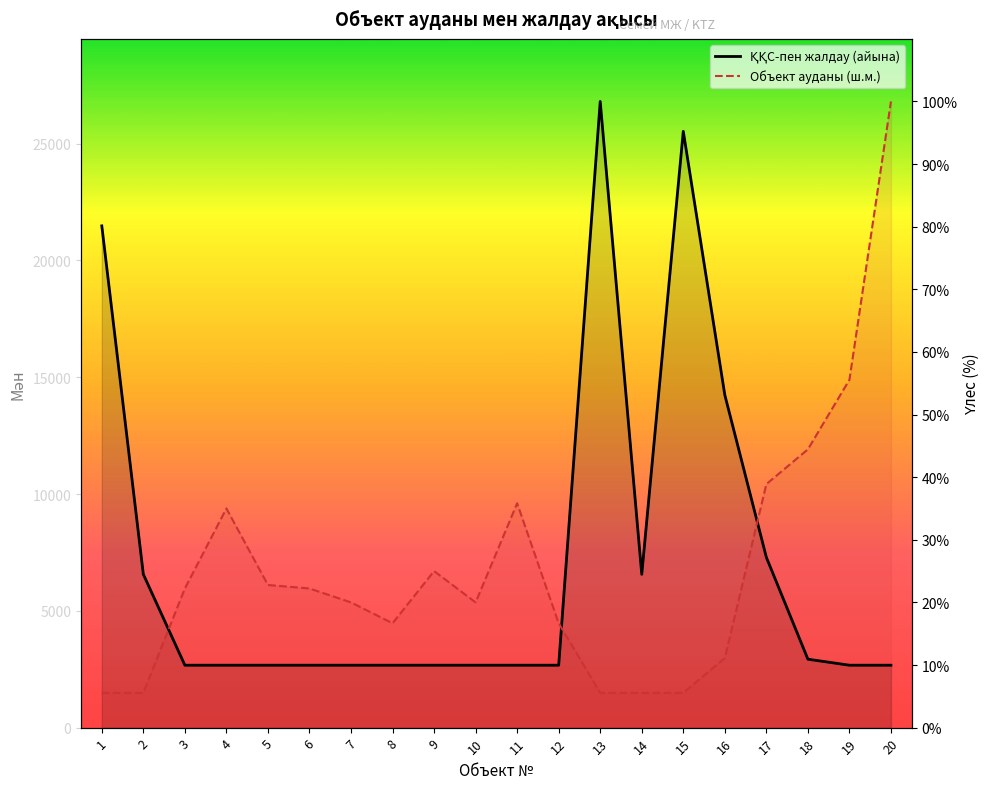

Is the value of Объект ауданы (ш.м.) at 1 greater than the value of ҚҚС-пен жалдау (айына) at 15?

No